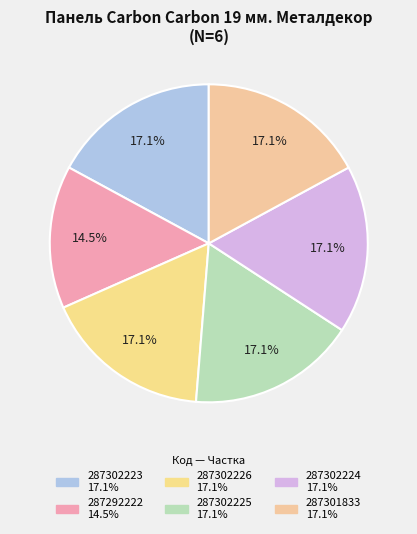

How many slices are in this pie chart?

6